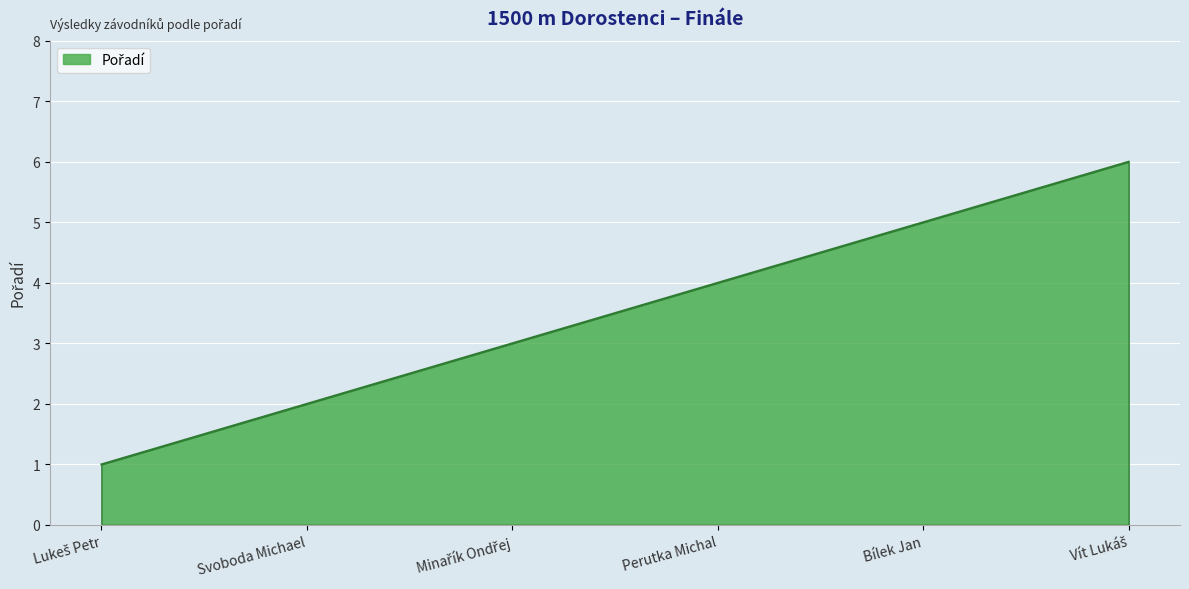

What is the maximum value shown in the chart?

6